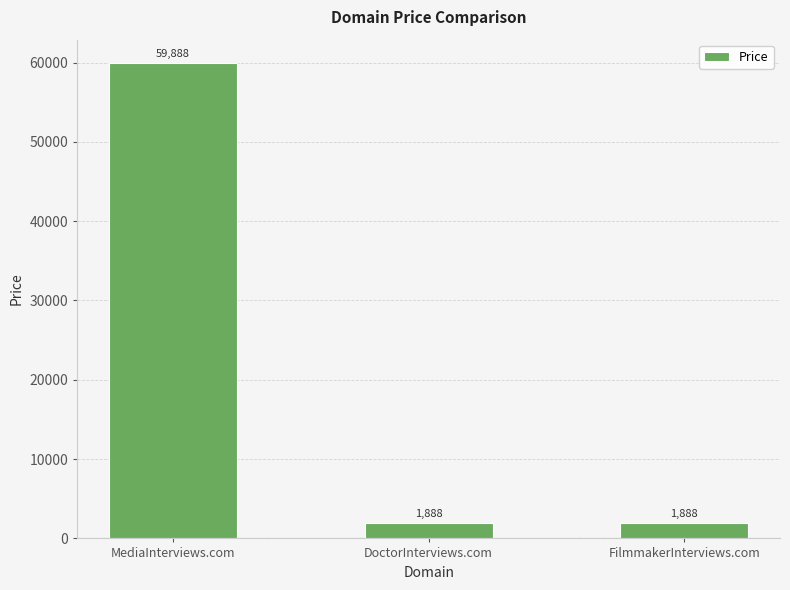

Approximately how many times larger is the value at MediaInterviews.com compared to DoctorInterviews.com?

31.7